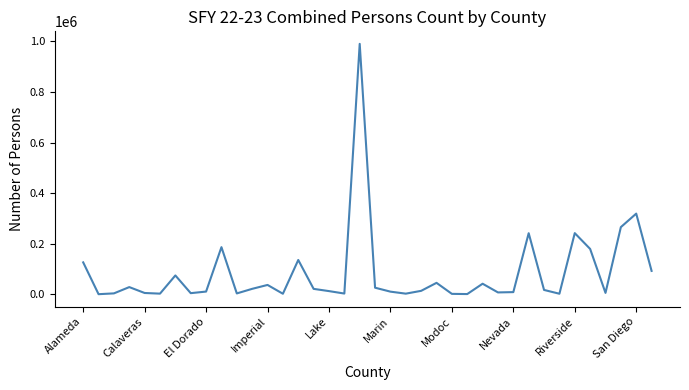

What is the maximum value shown in the chart?

990143